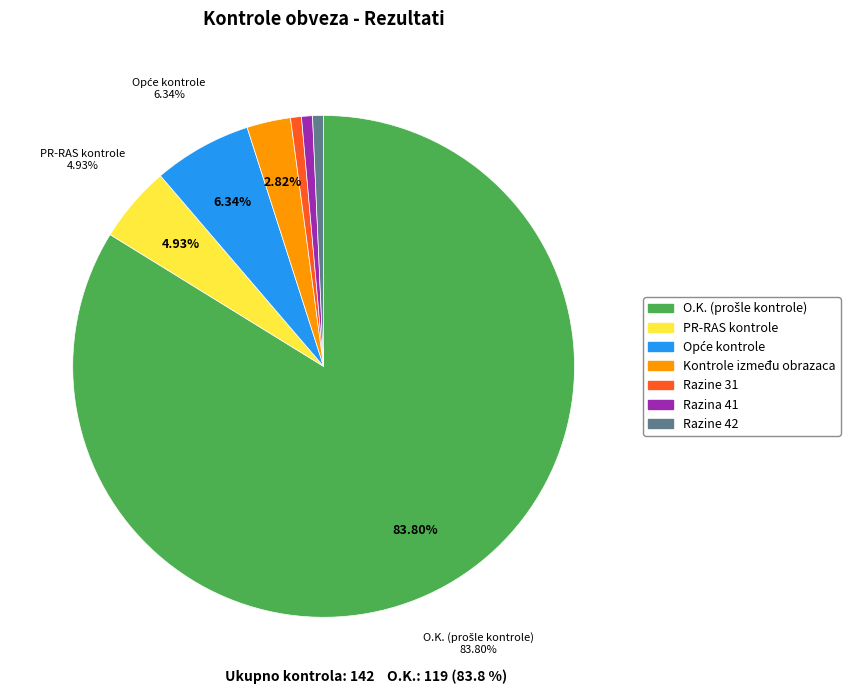

Is there any slice that represents more than half of the pie?

Yes